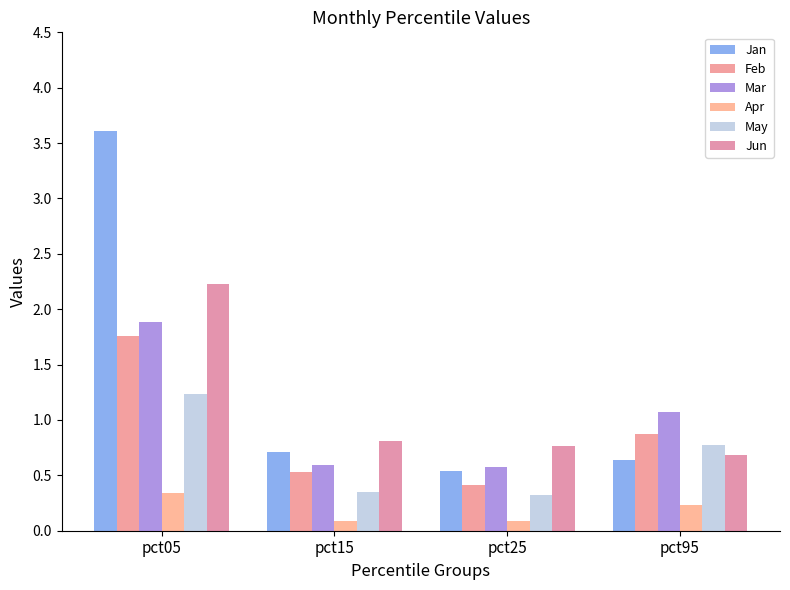

Are the bars grouped side by side (vs. stacked)?

Yes